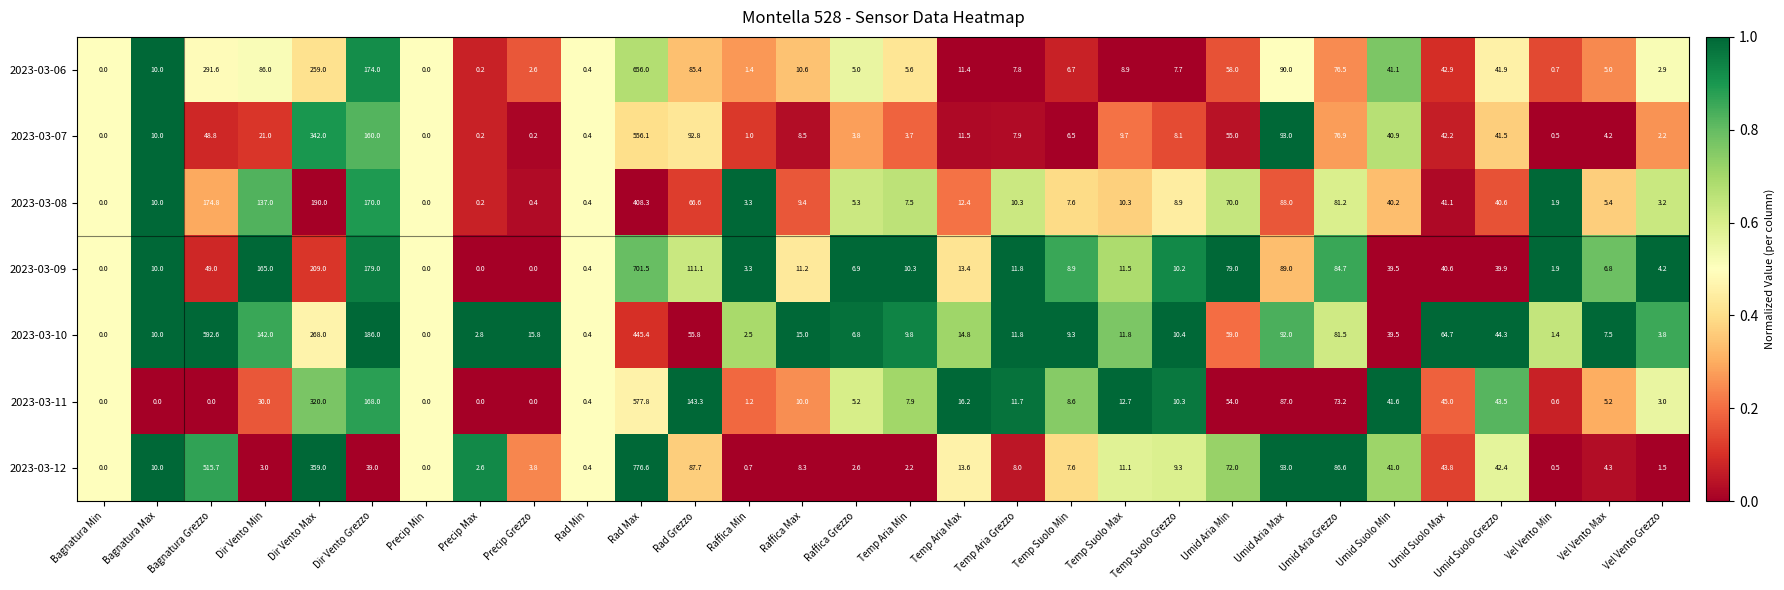

What is the average value of the 2023-03-11 series?

55.9